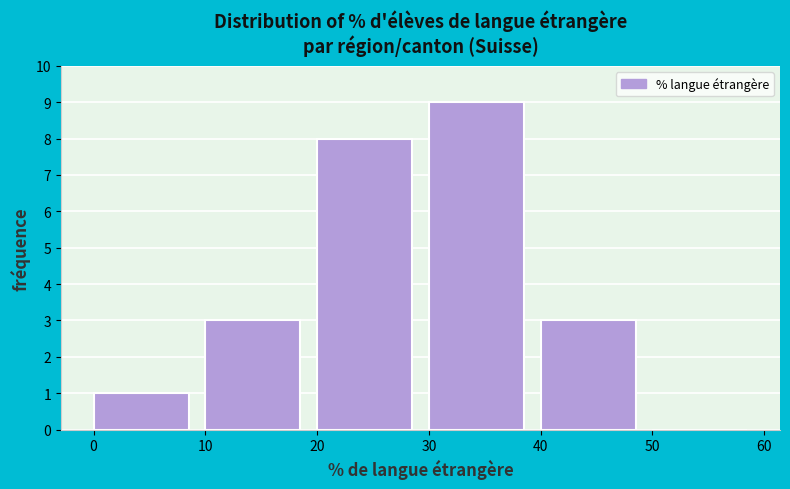

Reading left to right, transcribe this chart: for each bar, give the range it covers on the x-axis and its height. The values are not printed on the chart, so give them approximately, as read against the axis.

0 to 10: 1
10 to 20: 3
20 to 30: 8
30 to 40: 9
40 to 50: 3
50 to 60: 0